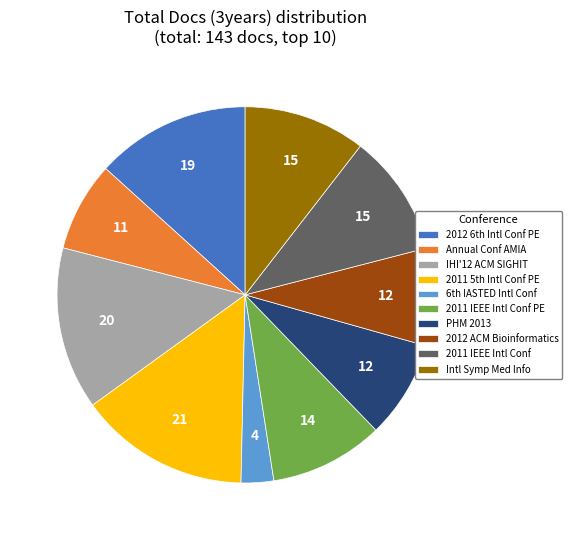

Is the sum of Intl Symp Med Info and 2011 IEEE Intl Conf PE greater than half?

No